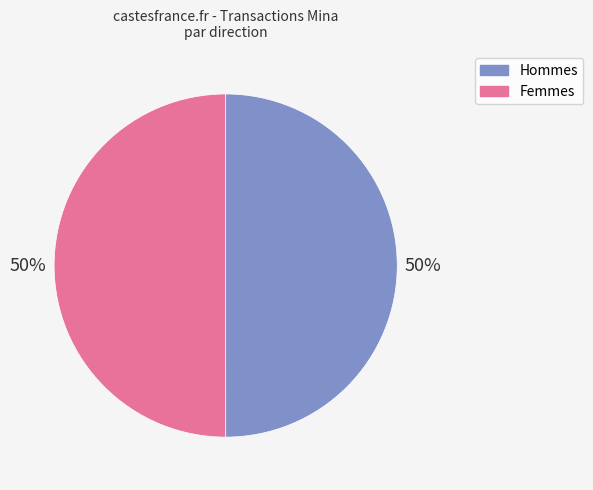

To the nearest percent, what is the combined percentage of Femmes and Hommes?

100%